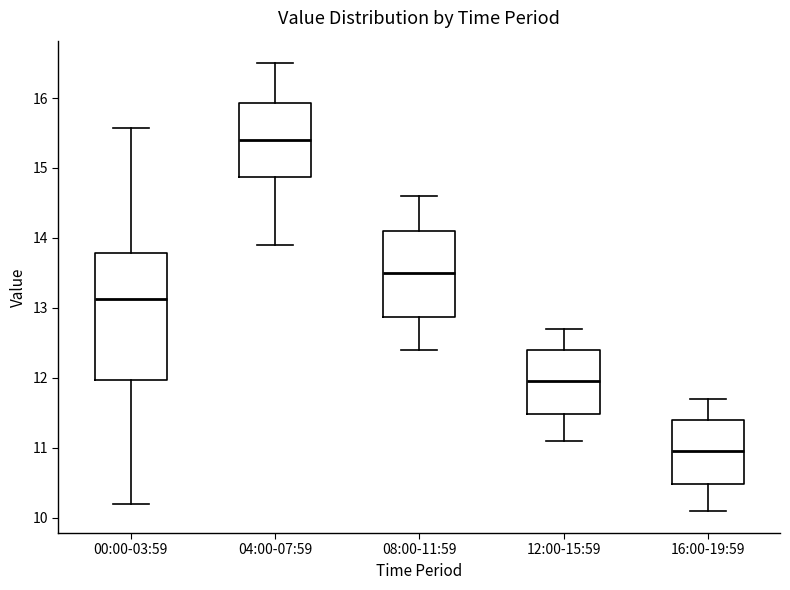

Reading left to right, transcribe this box plot: for each box, give where its median line is, the range the box spans, and where its two whiskers end, as read against the y-axis. The values are not printed on the chart, so give them approximately, as read against the axis.

00:00-03:59: median 13.1, box 12.0 to 13.8, whiskers 10.2 to 15.6
04:00-07:59: median 15.4, box 14.9 to 15.9, whiskers 13.9 to 16.5
08:00-11:59: median 13.5, box 12.9 to 14.1, whiskers 12.4 to 14.6
12:00-15:59: median 12.0, box 11.5 to 12.4, whiskers 11.1 to 12.7
16:00-19:59: median 11.0, box 10.5 to 11.4, whiskers 10.1 to 11.7